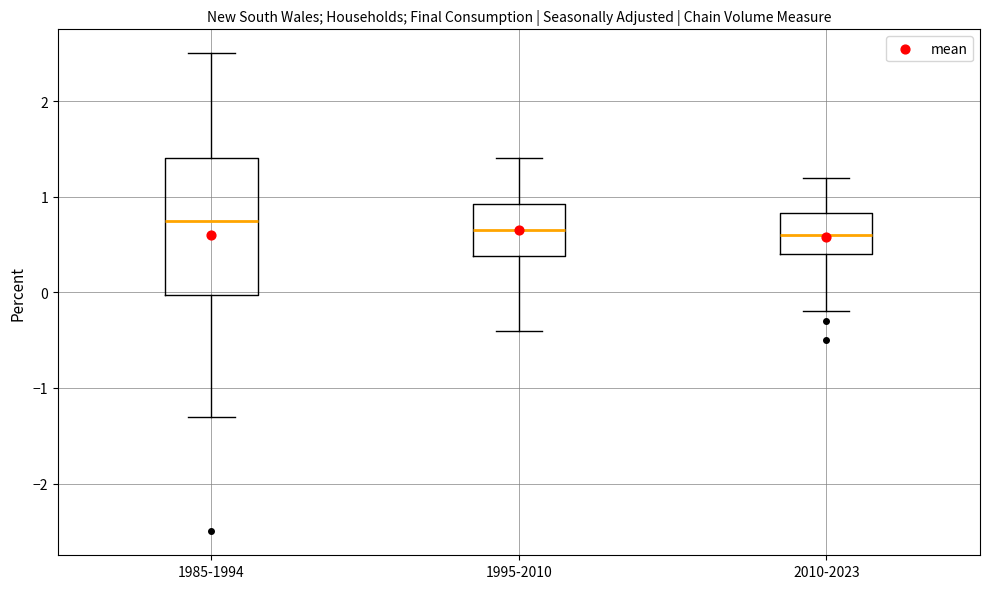

Comparing the boxes themselves (not the whiskers), which one is the tallest?

1985-1994